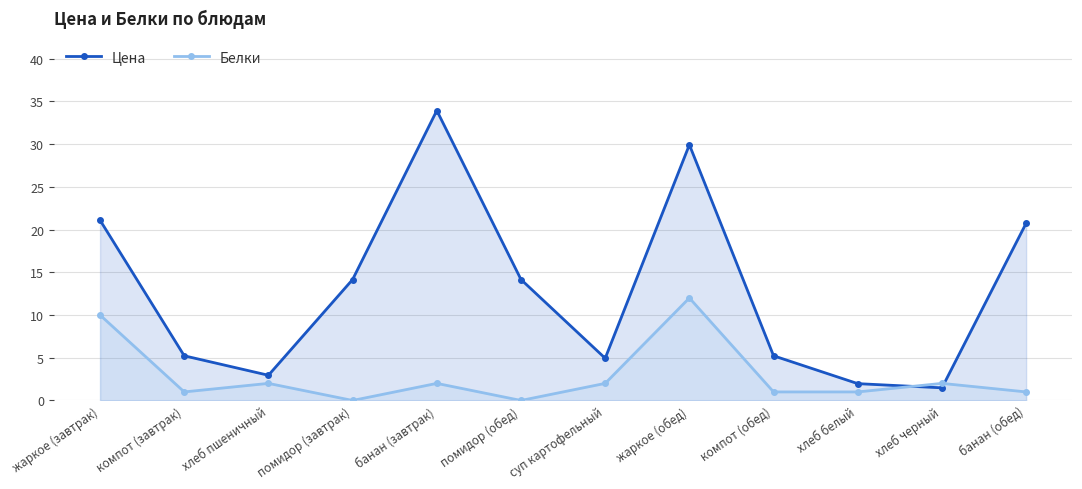

What is the highest value of the Белки series?

12.0